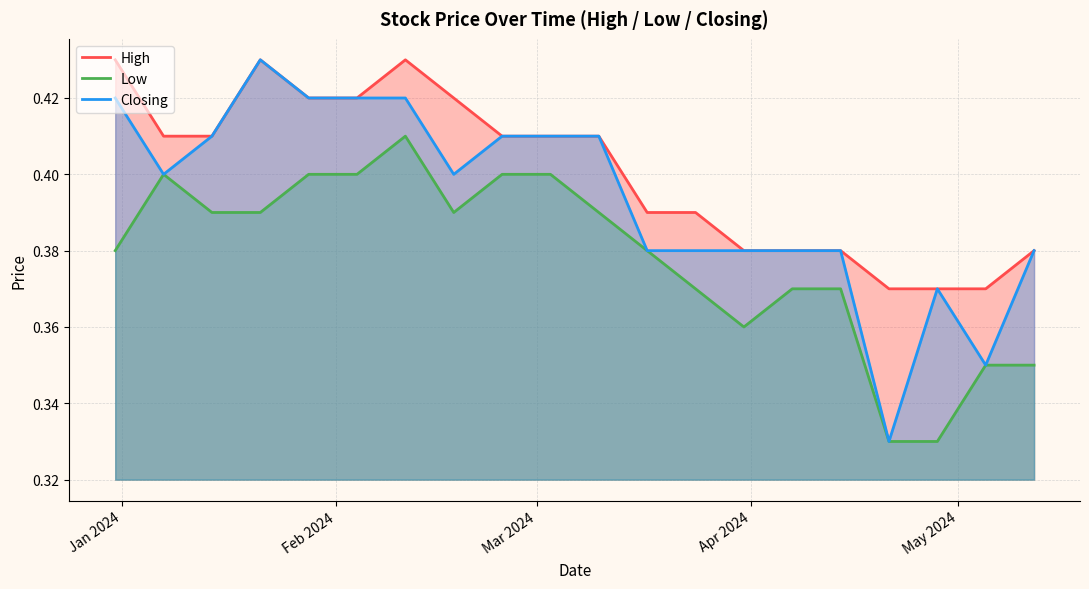

Which series has the largest total across all categories?

High